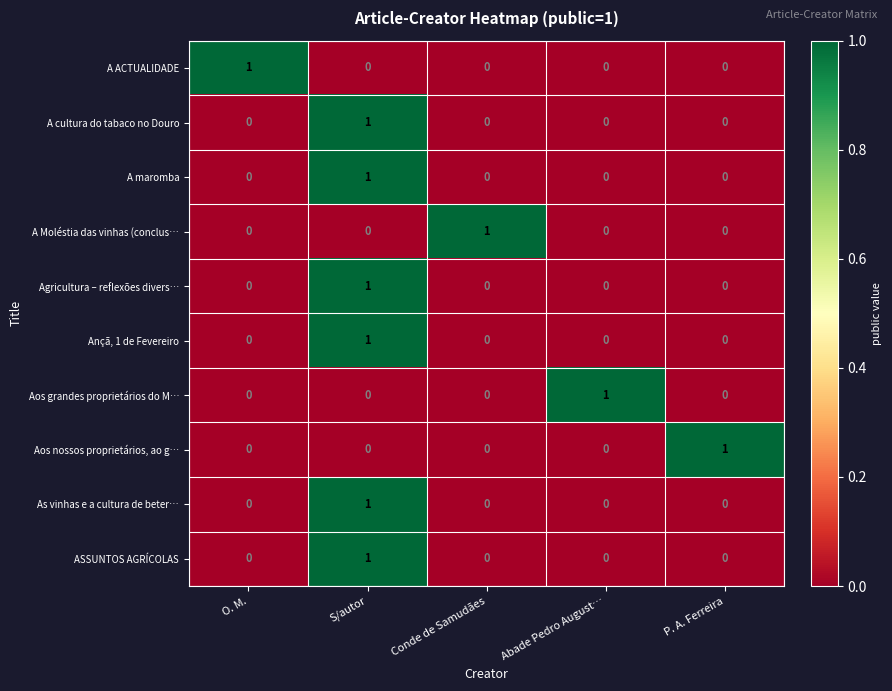

At how many categories does at least one series exceed 0?

5